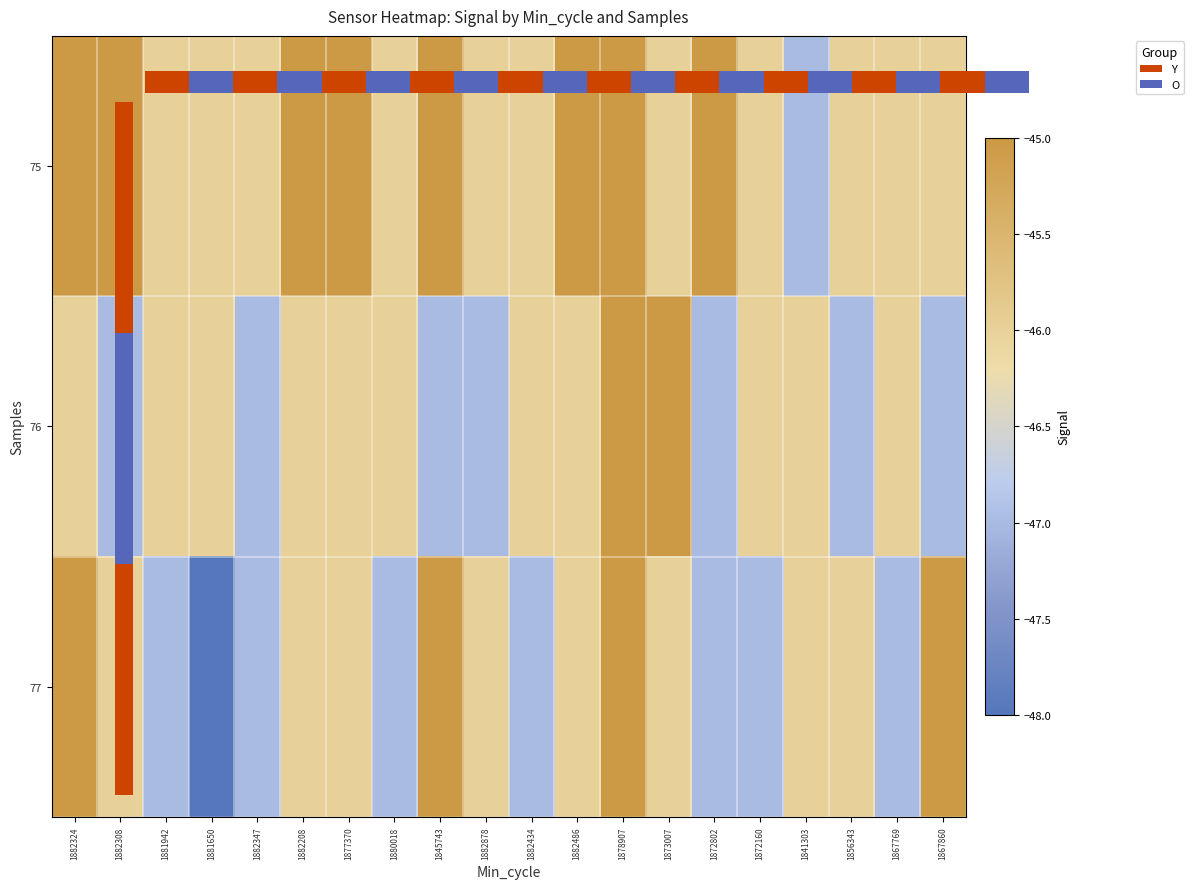

At which category does the chart reach its peak across all series?

1882308